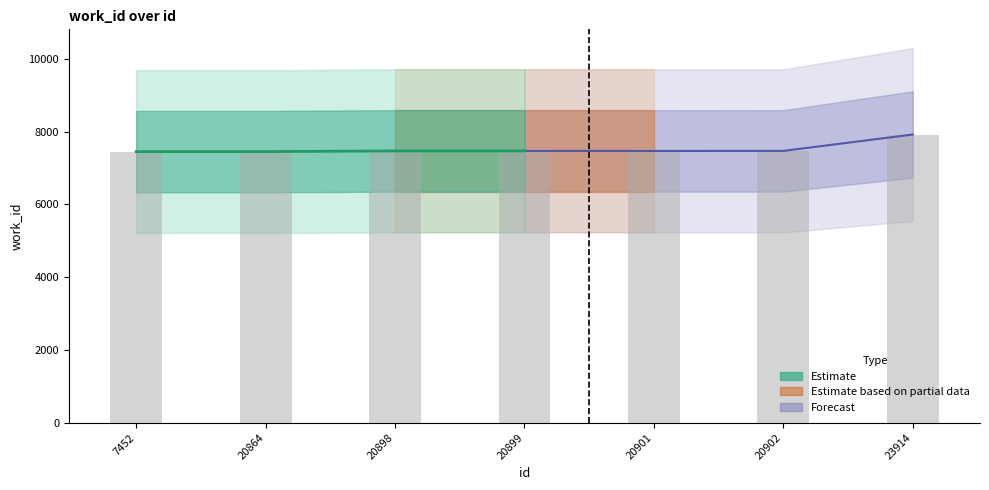

True or false: the data shows 3709 at 20899.

False